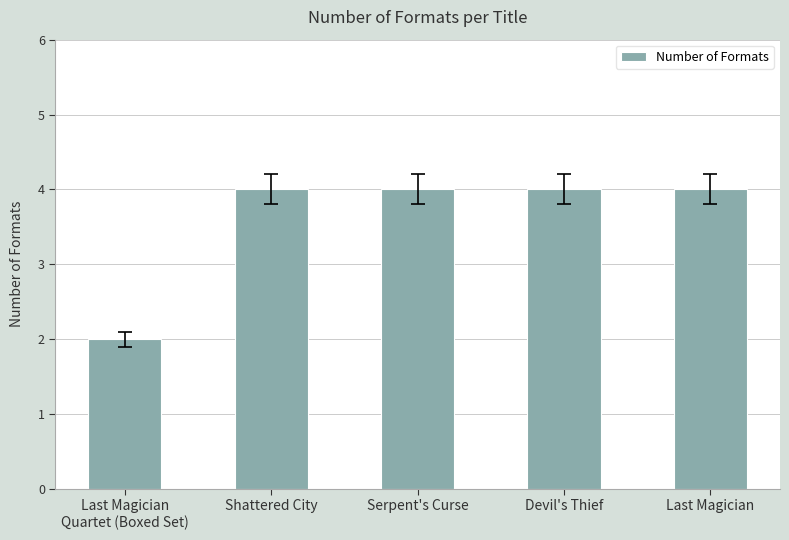

True or false: the data shows 2 at Shattered City.

False